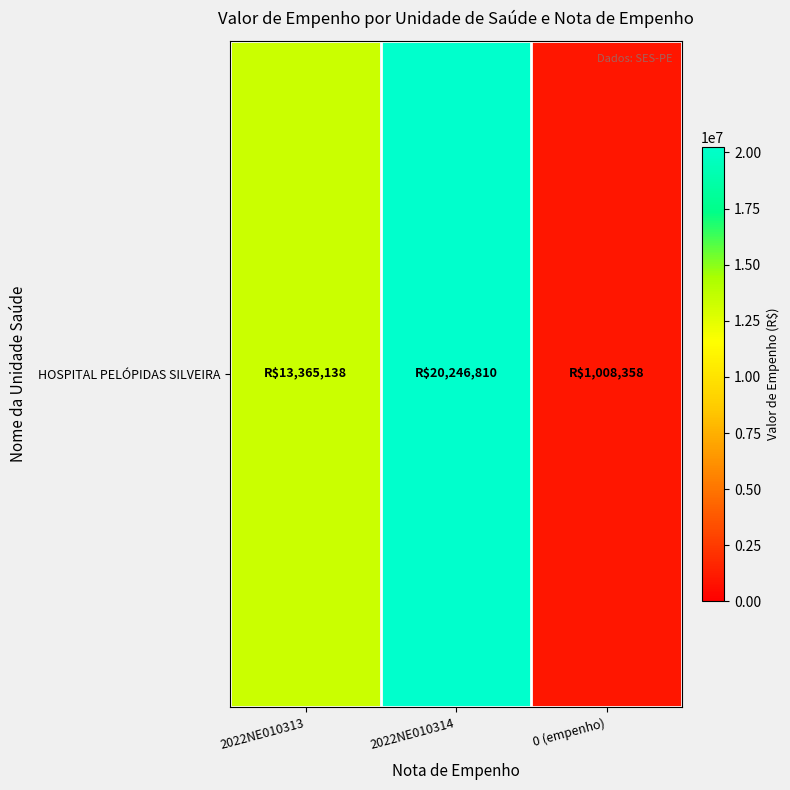

List the labels in order of value, smallest first.

0 (empenho), 2022NE010313, 2022NE010314